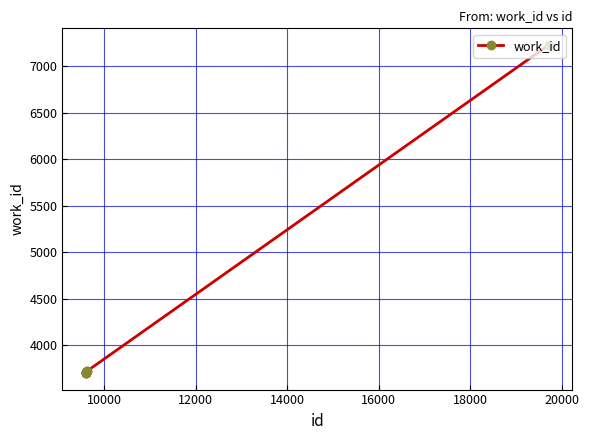

What is the value of the 8th point from the left?

3722